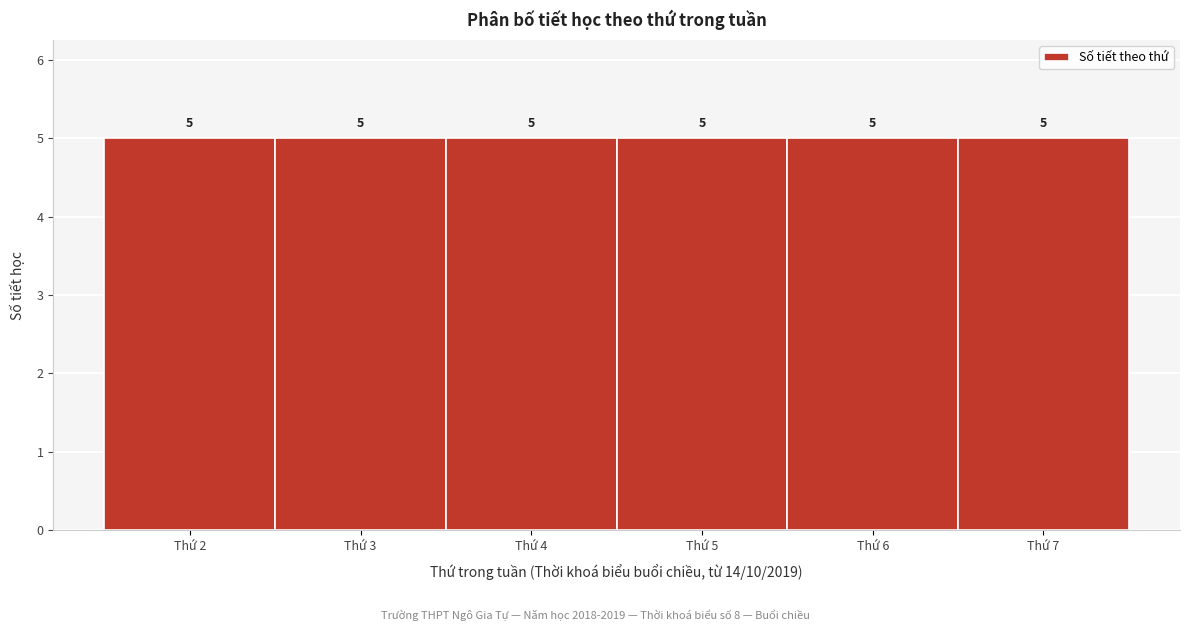

Reading left to right, transcribe this chart: for each bar, give the range it covers on the x-axis and its height.

1.5 to 2.5: 5
2.5 to 3.5: 5
3.5 to 4.5: 5
4.5 to 5.5: 5
5.5 to 6.5: 5
6.5 to 7.5: 5